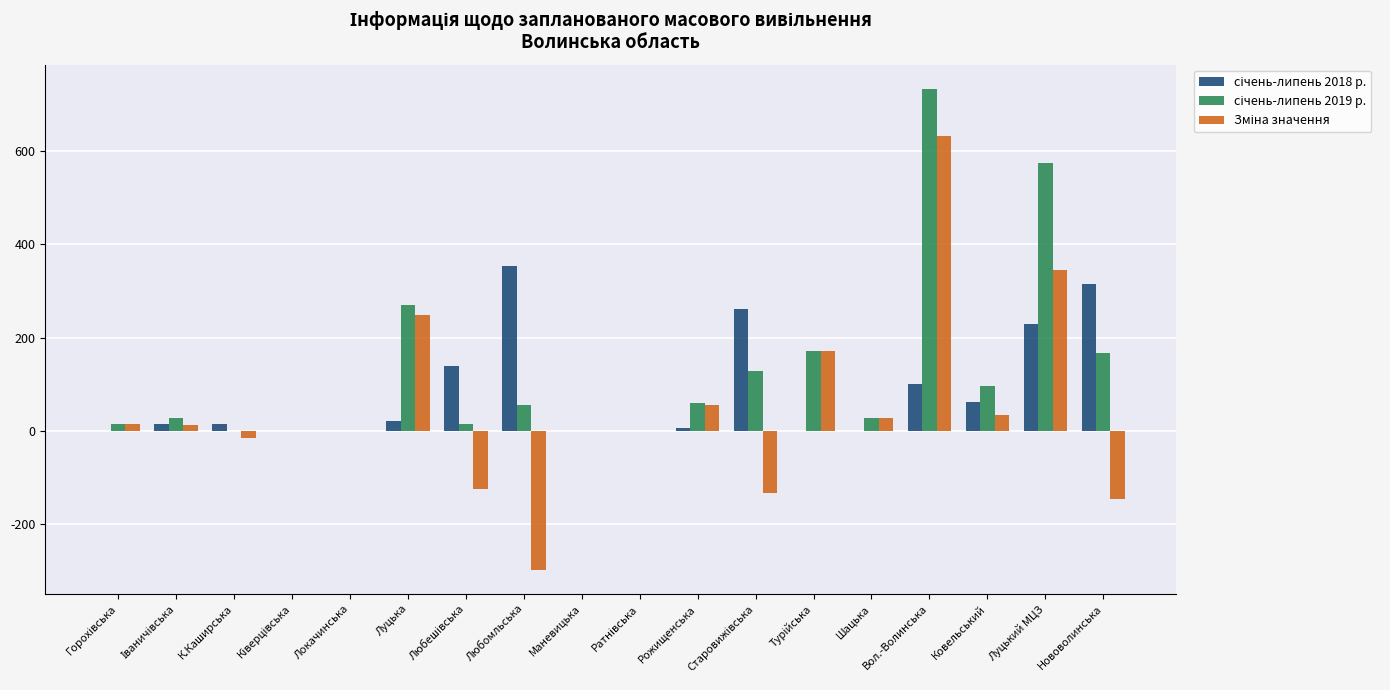

What is the maximum value shown in the chart?

735